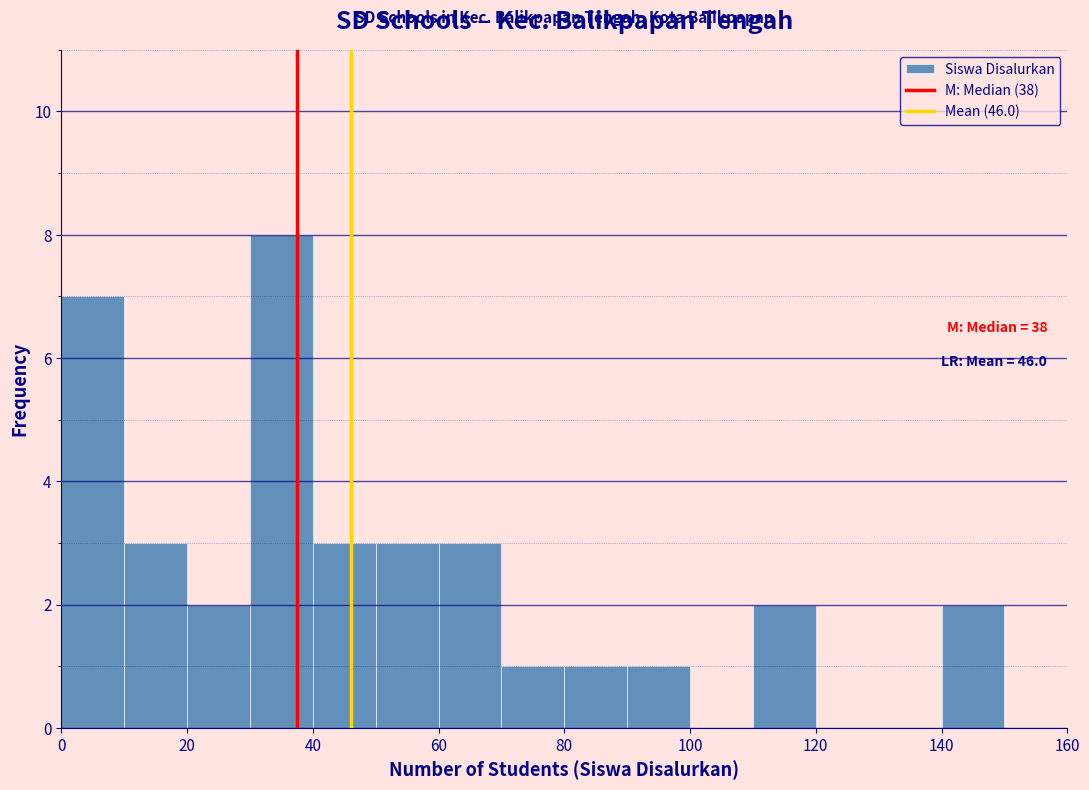

Over which range of the x-axis is the bar tallest?

30 to 40